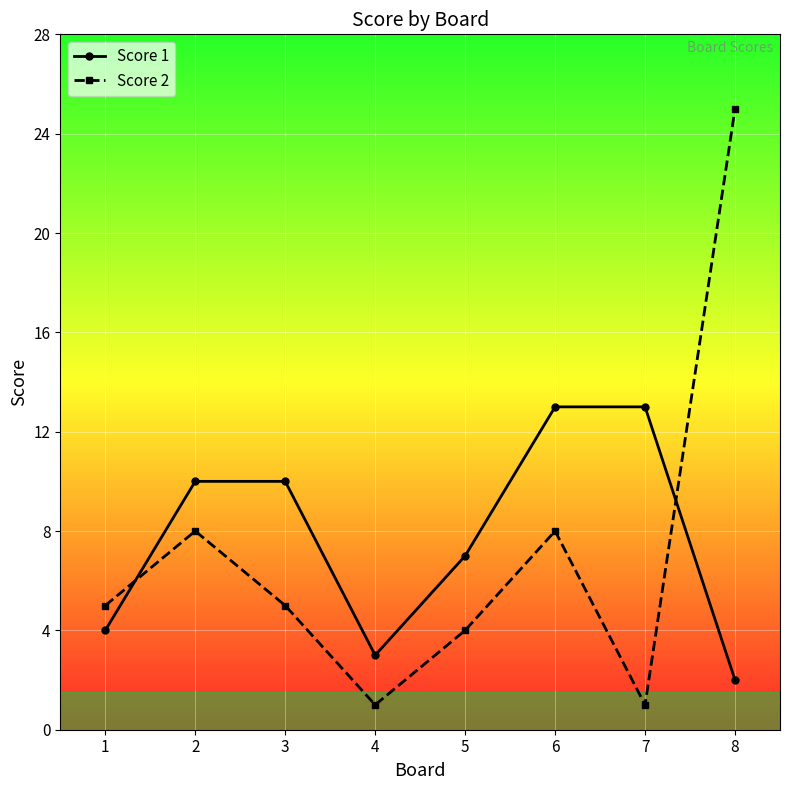

True or false: Score 2 has a value of 14 at 2.

False